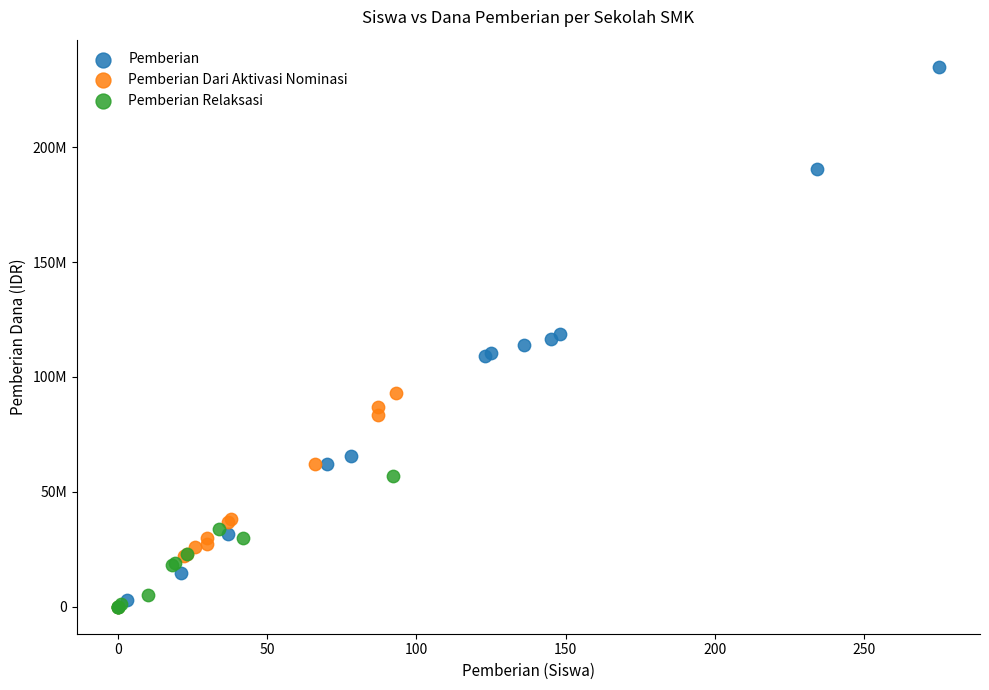

What are all the series names shown in the legend?

Pemberian, Pemberian Dari Aktivasi Nominasi, Pemberian Relaksasi